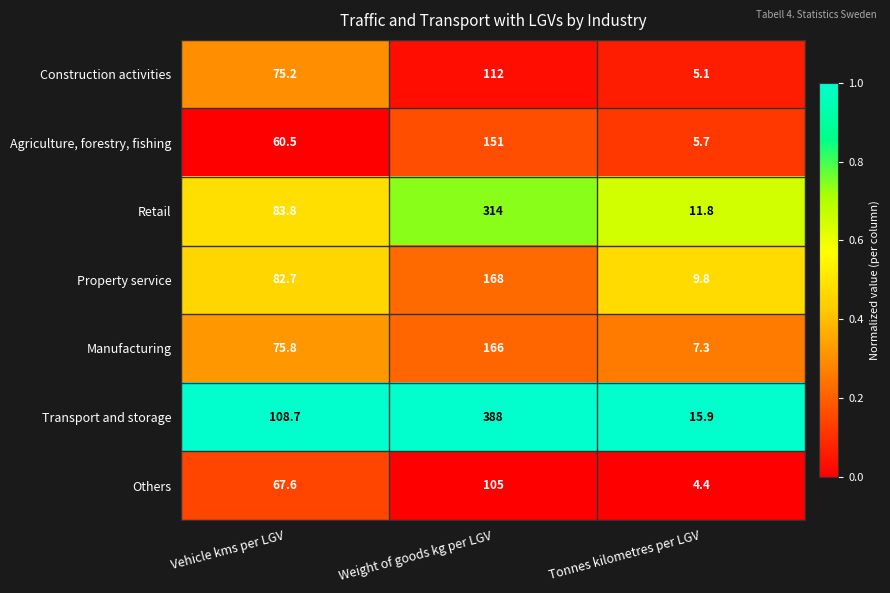

What is the sum of all Property service values?

260.5